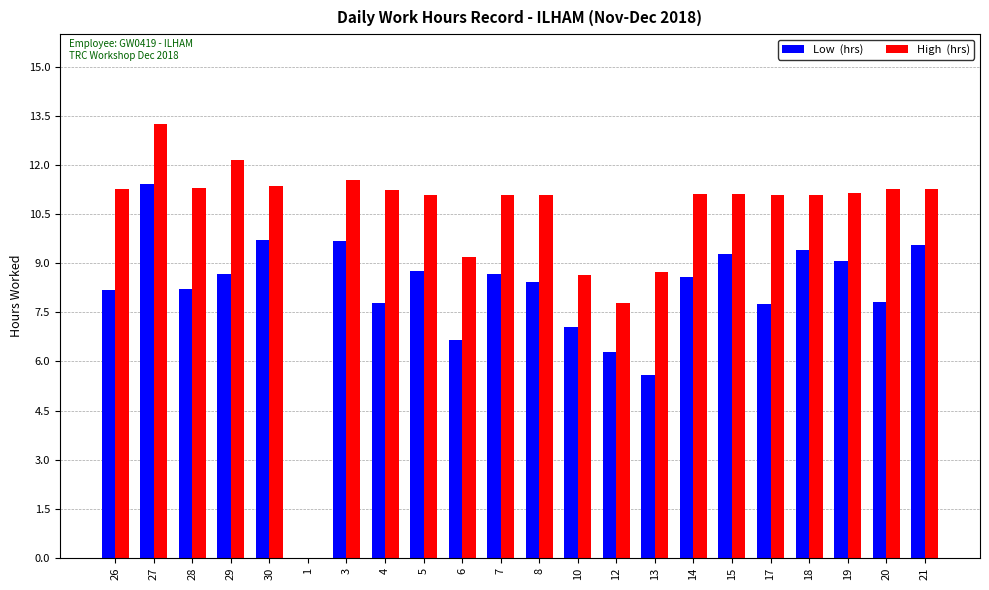

How many bars are there in each group?

2